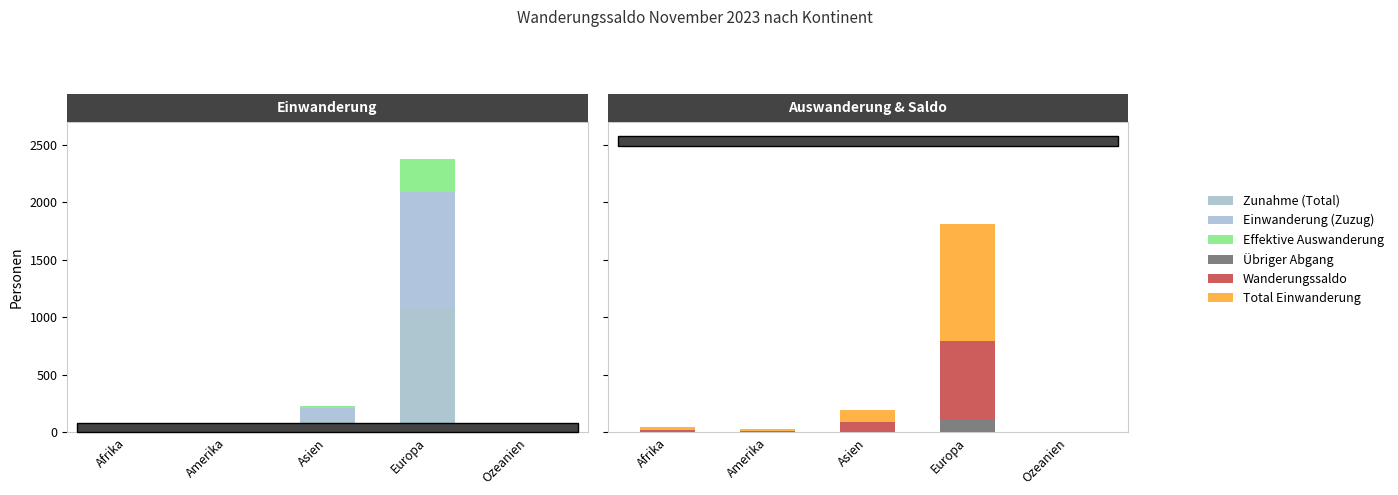

Rank the series at Afrika from lowest to highest value.

Übriger Abgang, Effektive Auswanderung, Einwanderung (Zuzug), Wanderungssaldo, Total Einwanderung, Zunahme (Total)